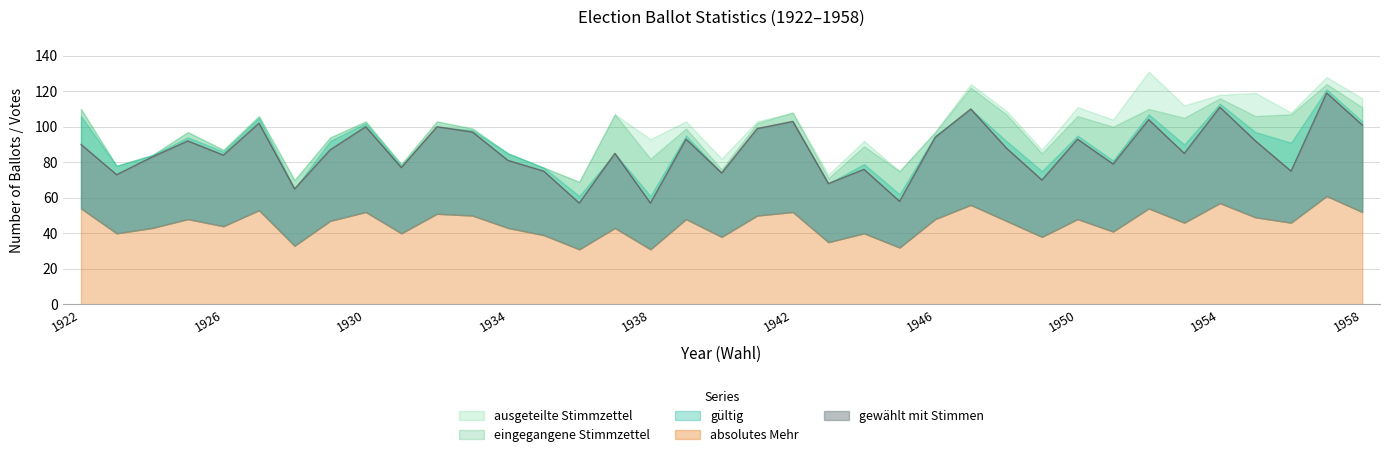

True or false: eingegangene Stimmzettel has more than 1 interior local peaks.

True